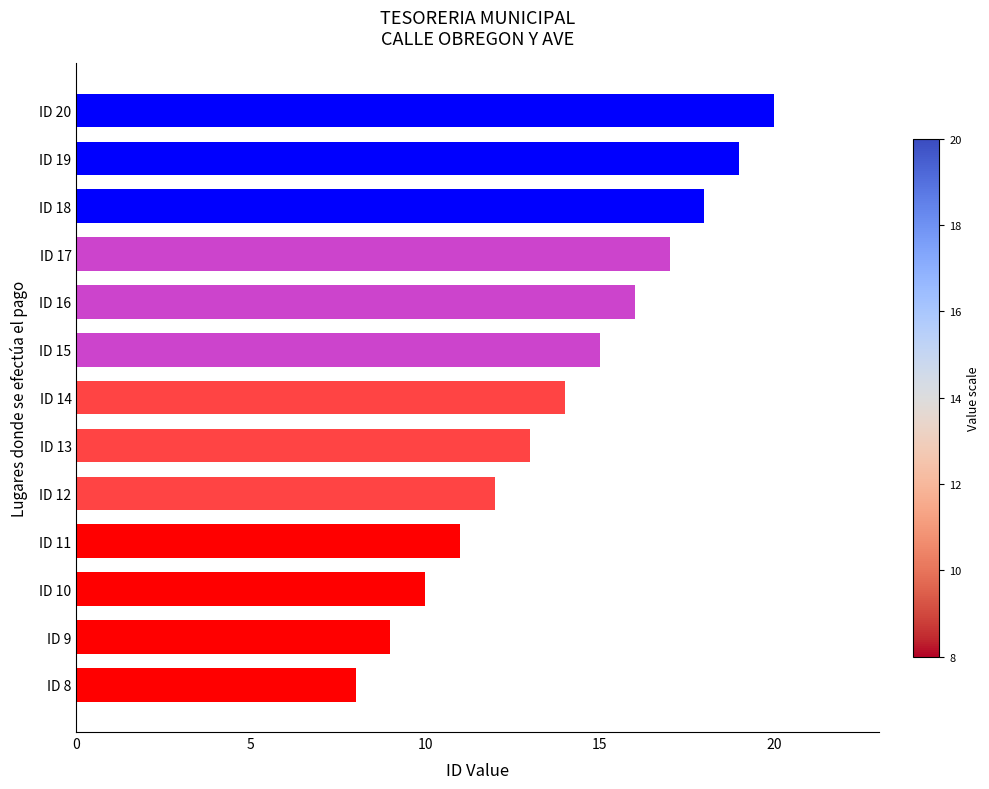

How many series are shown in this chart?

1